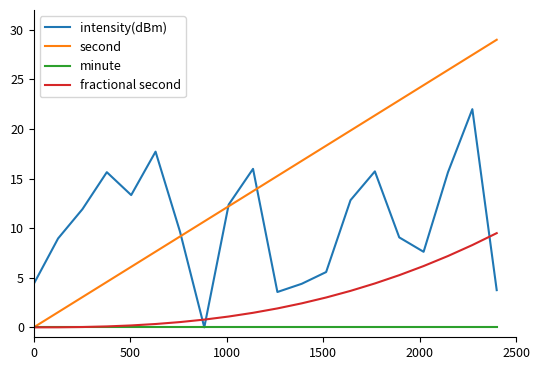

List the series in order of their overall mean, lowest first.

minute, fractional second, intensity(dBm), second